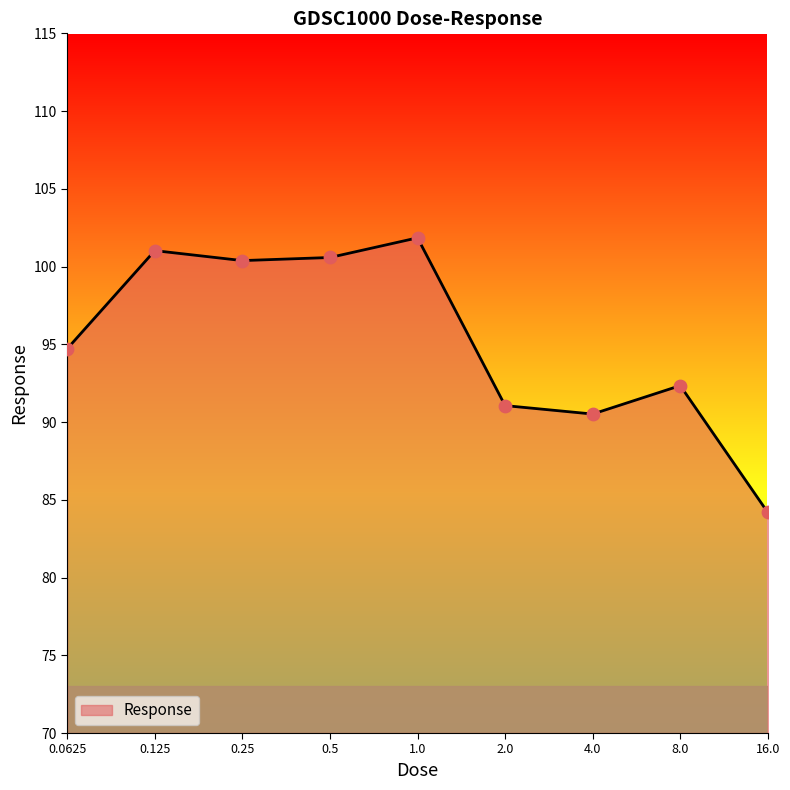

What is the minimum value shown in the chart?

84.2